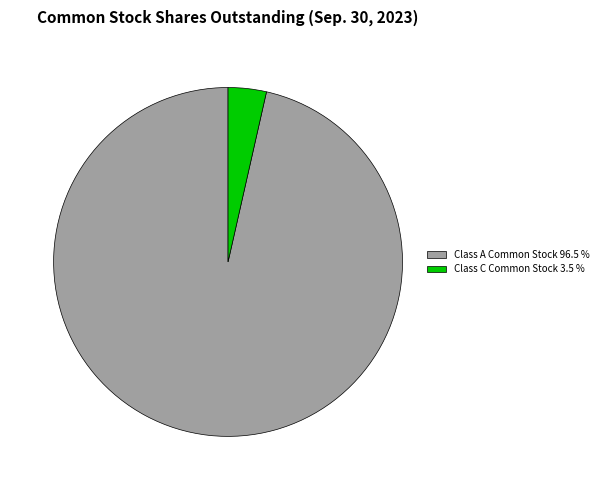

How many segments does this pie chart have?

2